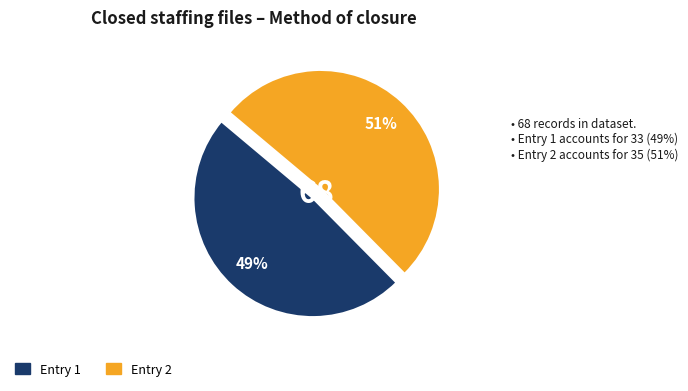

How many slices are in this pie chart?

2